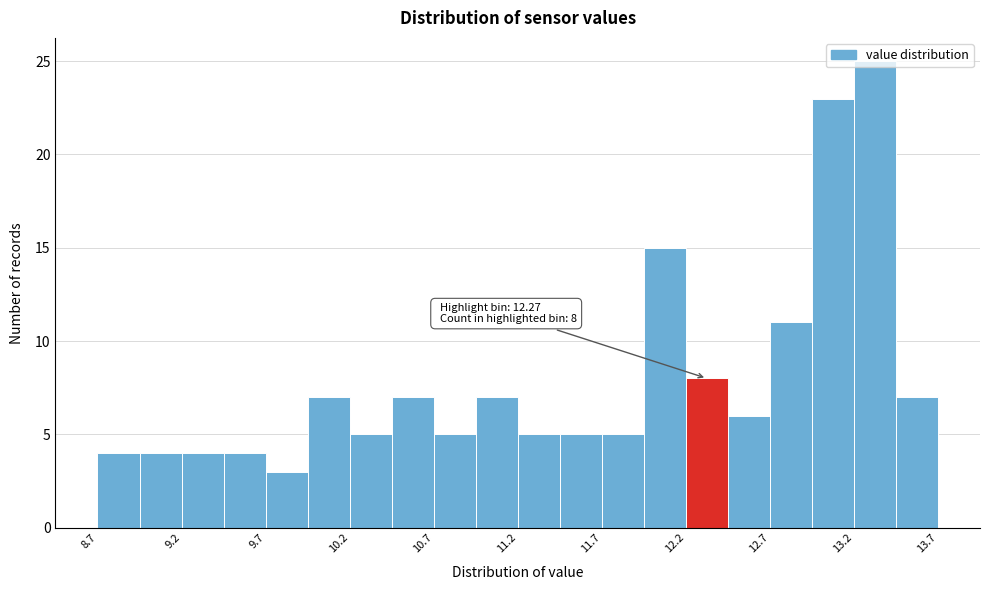

Around what value on the x-axis is the tallest bar? Give the approximate position of its centre, as read against the axis.

13.4